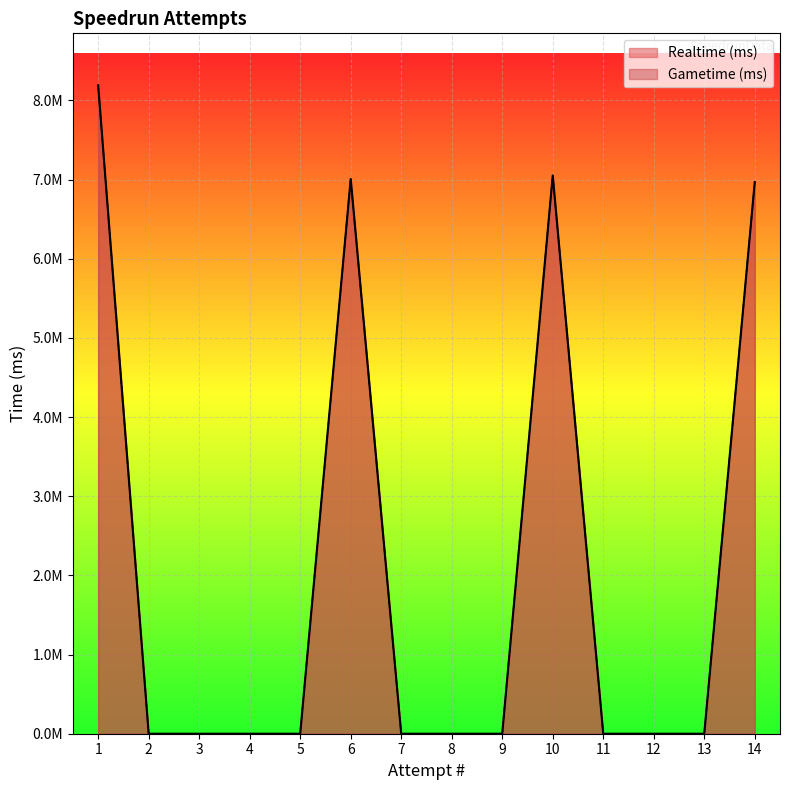

At how many categories does at least one series exceed 7143957?

1